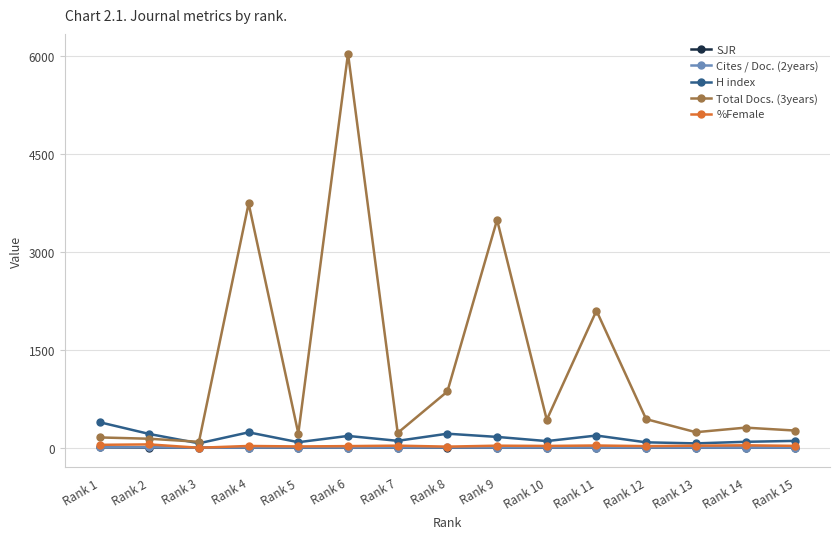

Which series has the largest range (max minus min)?

Total Docs. (3years)